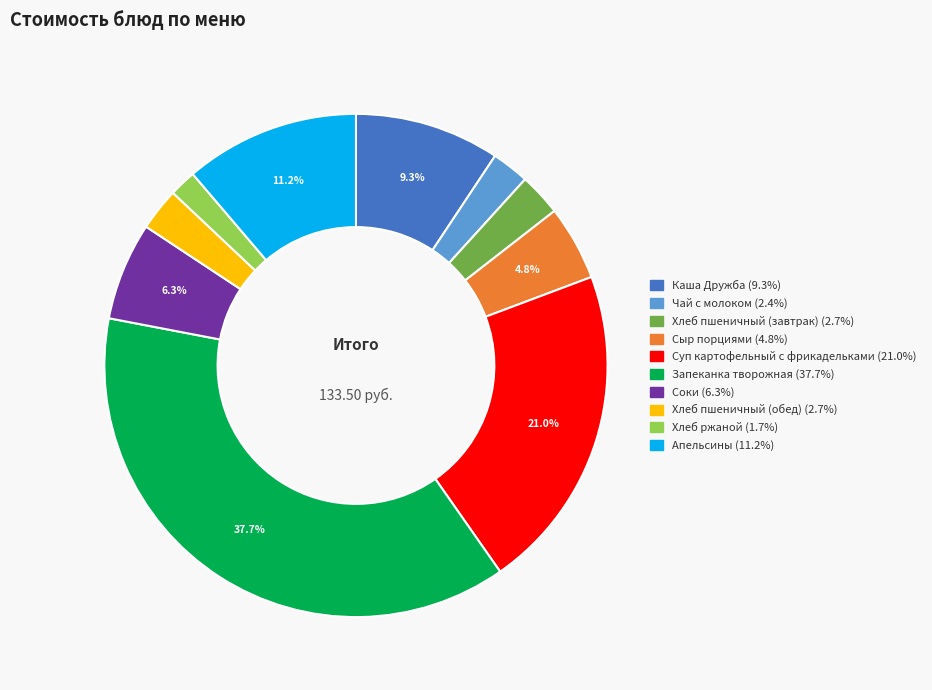

What percentage is the Сыр порциями slice, to the nearest percent?

5%